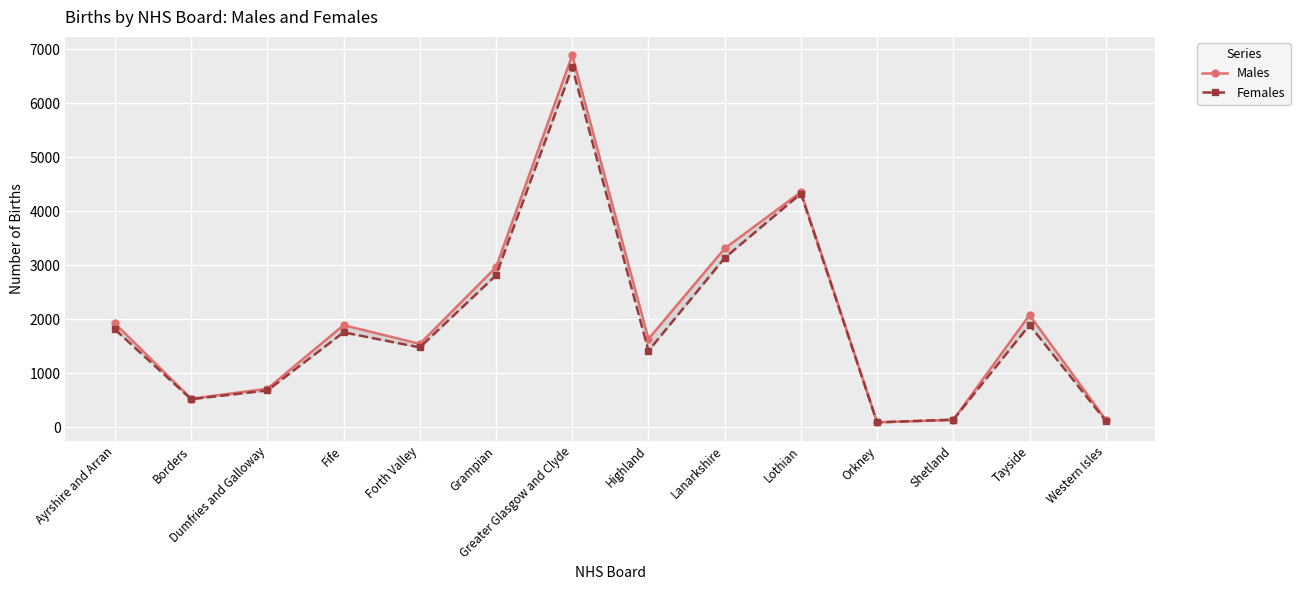

At Ayrshire and Arran, list the series in order from smallest to largest.

Females, Males